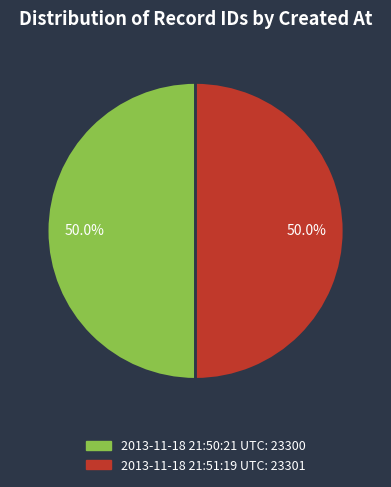

How much of the chart is everything except 2013-11-18 21:51:19 UTC?

50.0%